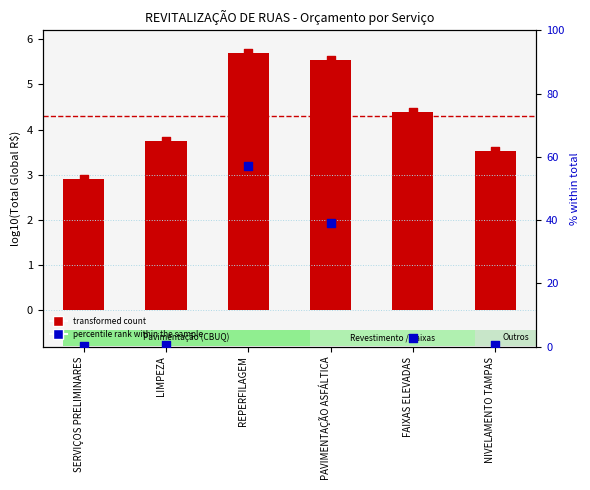

What are all the series names shown in the legend?

transformed count, percentile rank within the sample